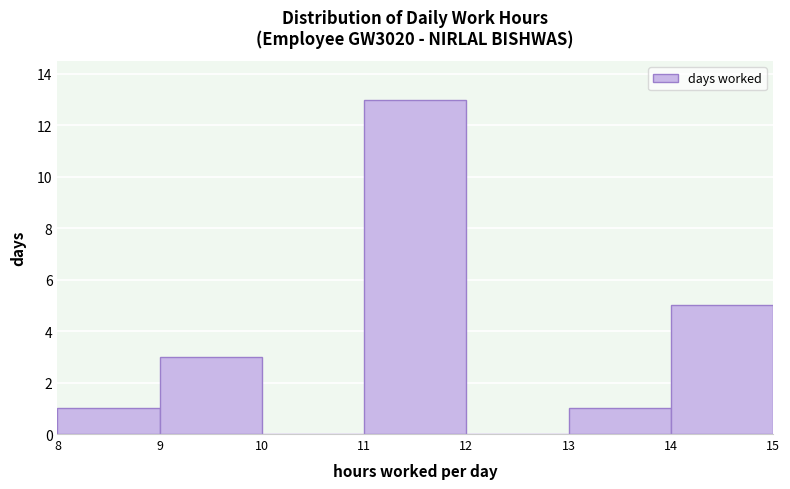

How tall is the bar that spans 8 to 9 on the x-axis? The values are not printed on the chart, so give them approximately, as read against the axis.

1